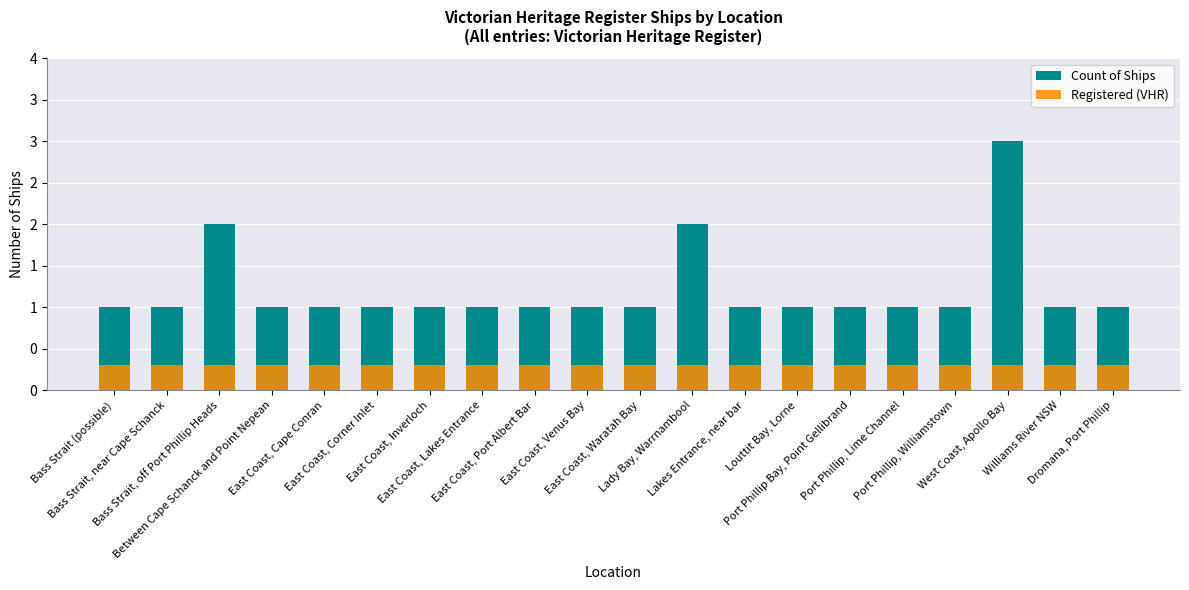

True or false: Registered (VHR) has a value of 0.2 at Port Phillip Bay, Point Gellibrand.

False